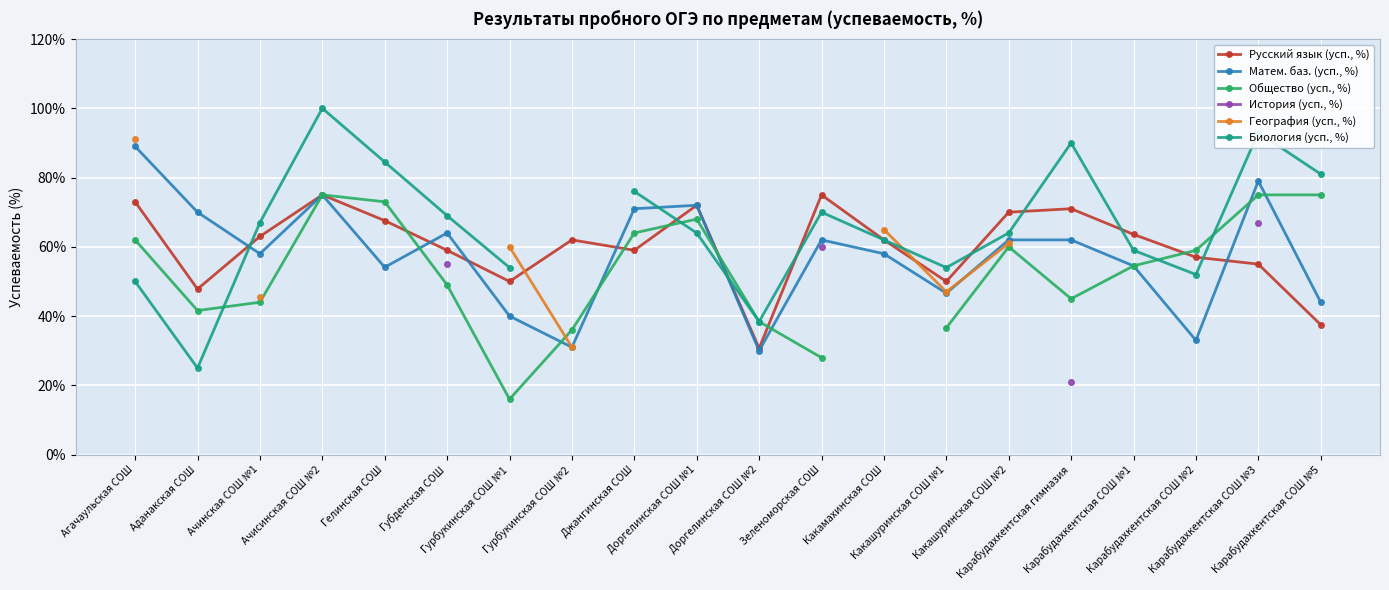

What is the difference between the highest and lowest values at Карабудахкентская СОШ №2?

26.0